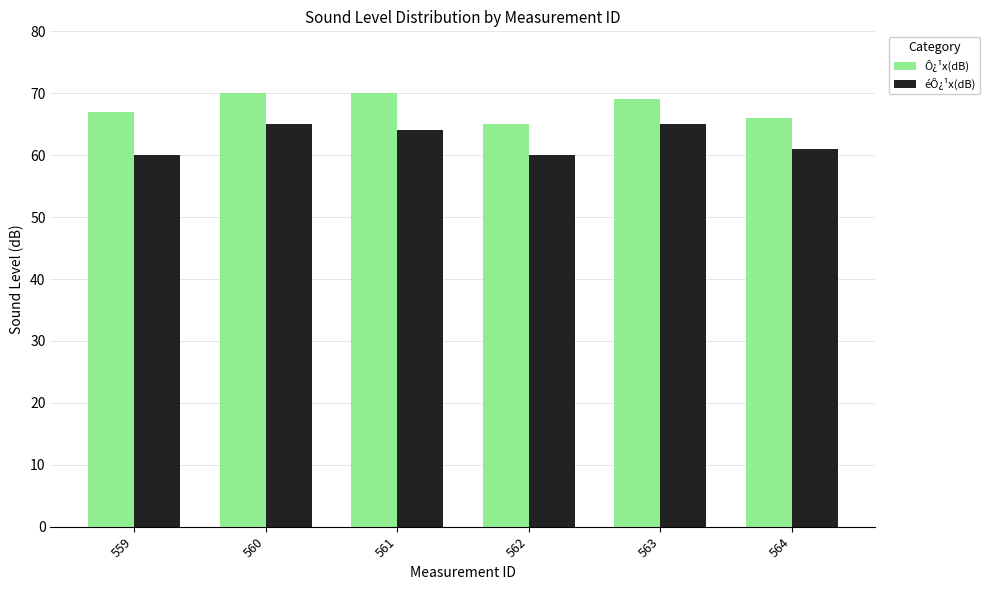

Does the chart contain stacked bars?

No